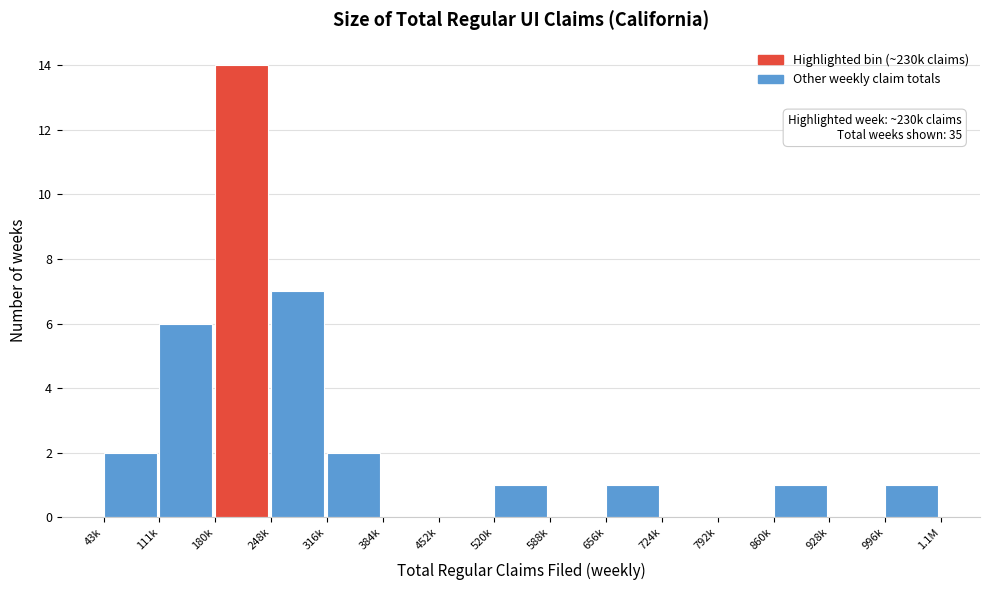

Reading left to right, list all the values displayed in this chart.

43k=2	111k=6	180k=14	248k=7	316k=2	384k=0	452k=0	520k=1	588k=0	656k=1	724k=0	792k=0	860k=1	928k=0	996k=1